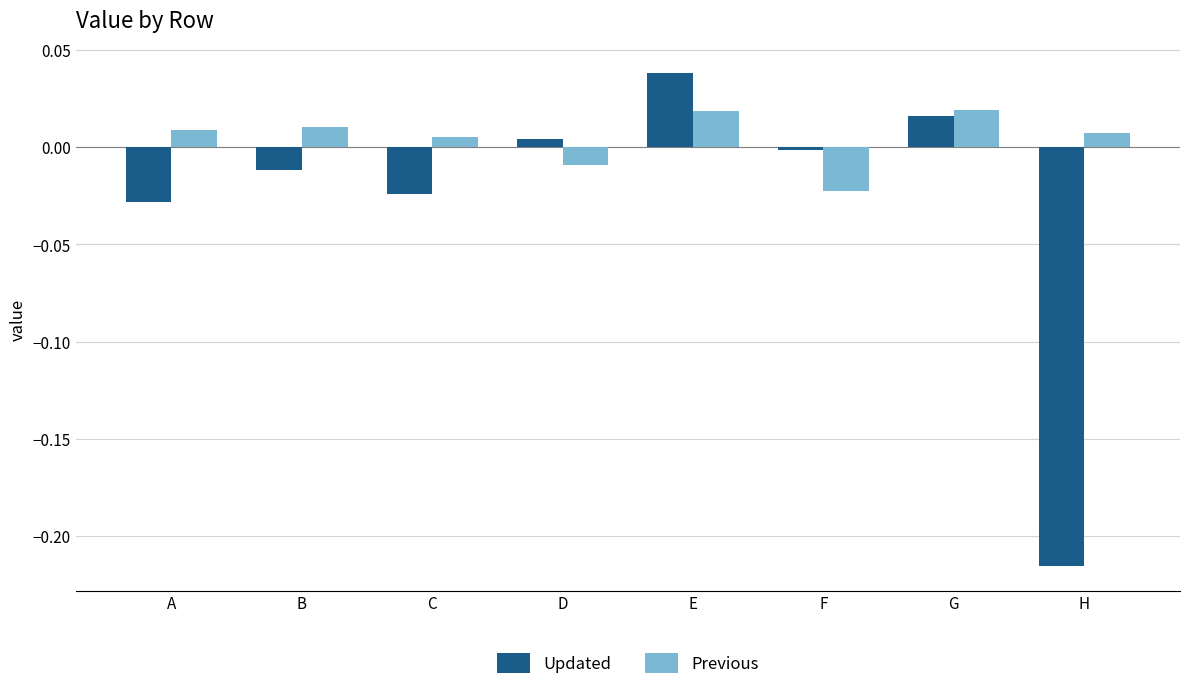

True or false: Previous has a value of 0.0 at G.

True